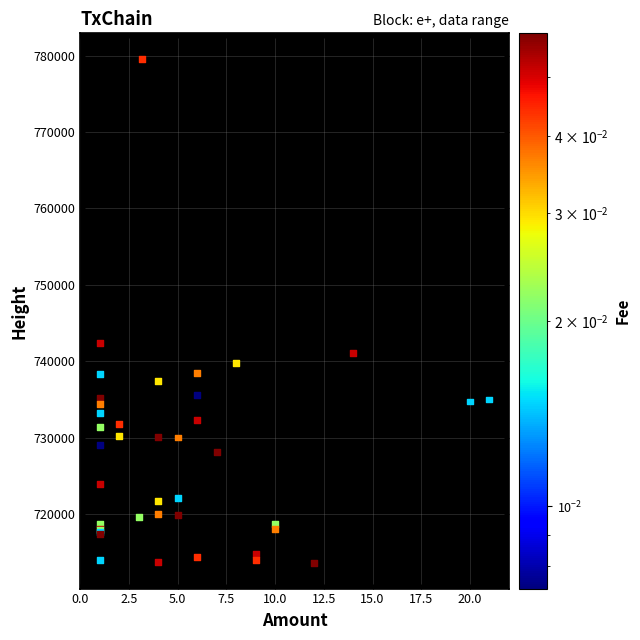

What Y value in the scatter plot is closest to 746576?

742432